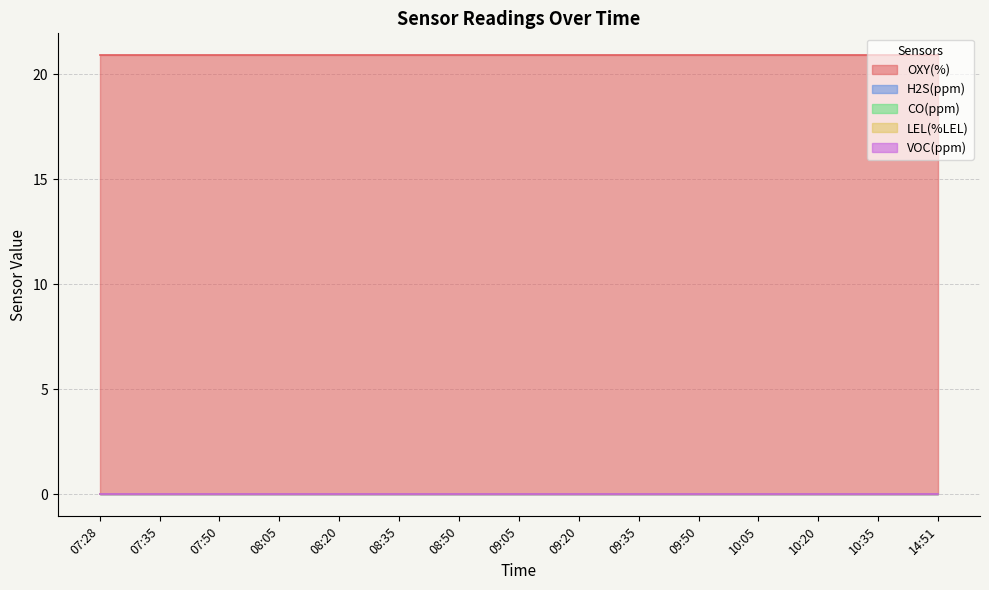

Rank the series at 09:50 from highest to lowest value.

OXY(%), H2S(ppm), CO(ppm), LEL(%LEL), VOC(ppm)